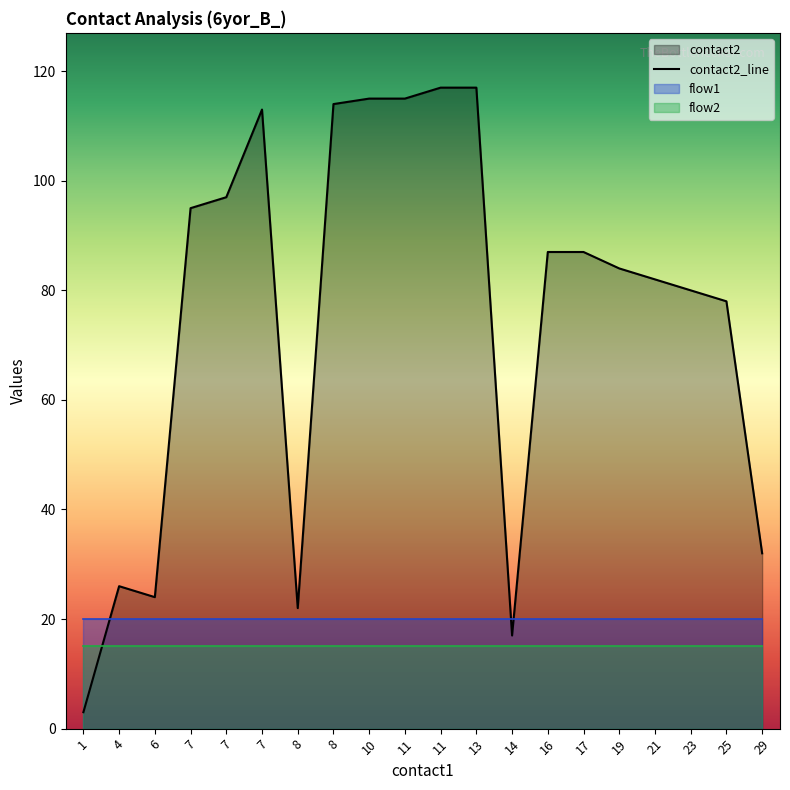

The flow1 series shows 2 at 8. True or false?

False